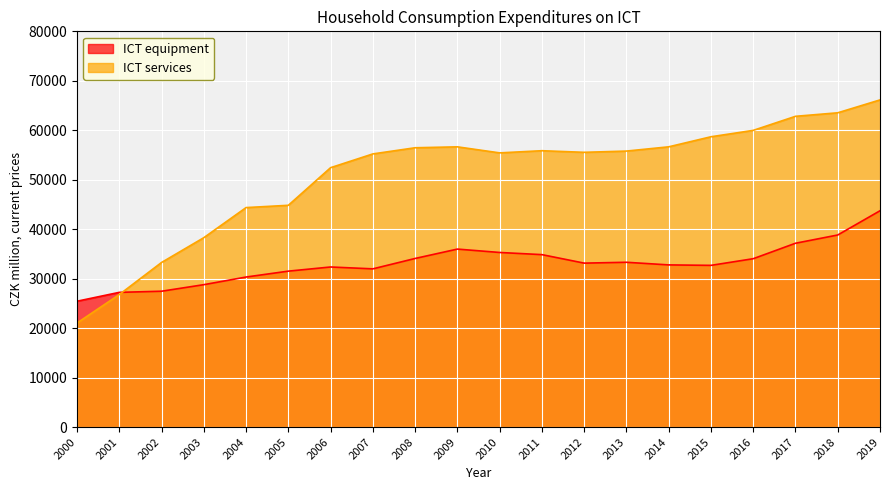

What is the difference between the maximum and minimum values in the ICT equipment series?

18283